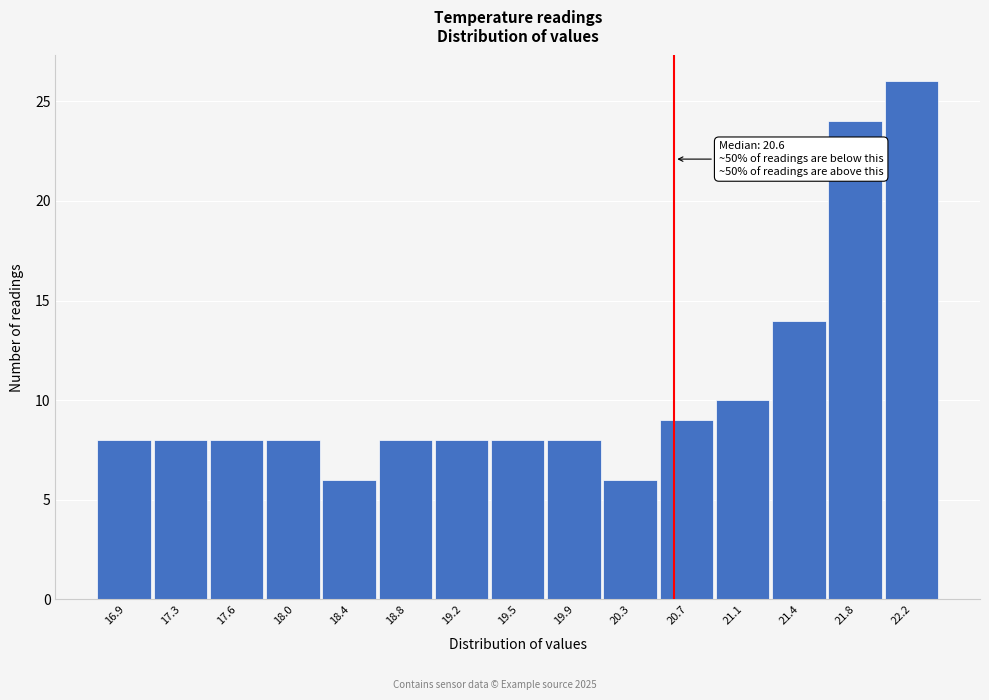

Which range on the x-axis has the tallest bar?

22.02 to 22.40